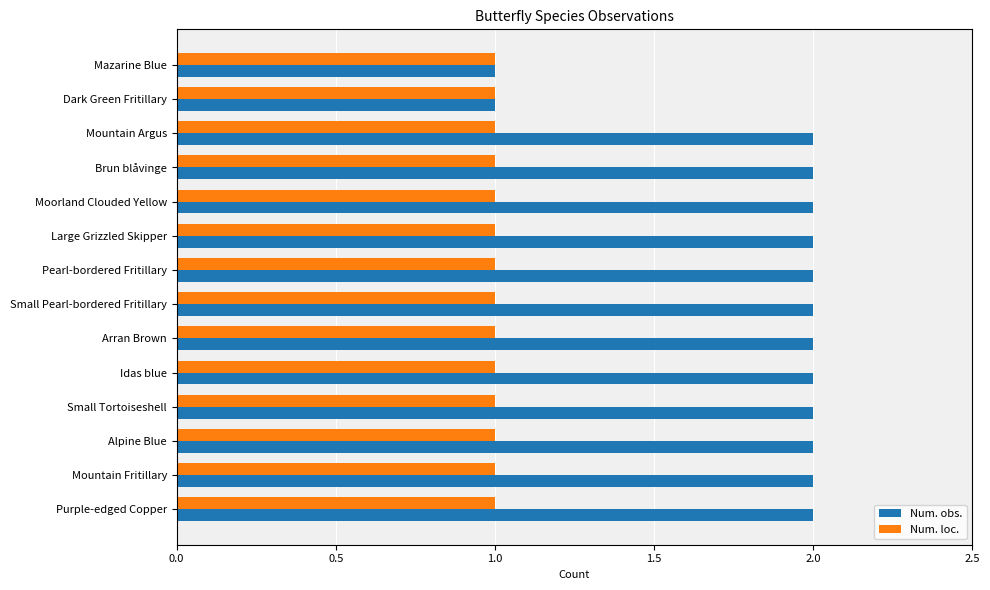

The value of Num. loc. at Alpine Blue is 1. True or false?

True